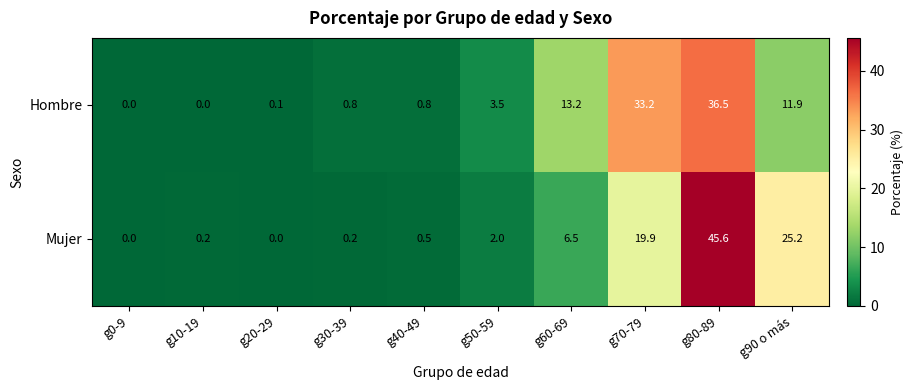

True or false: Hombre has a value of 3.5 at g50-59.

True